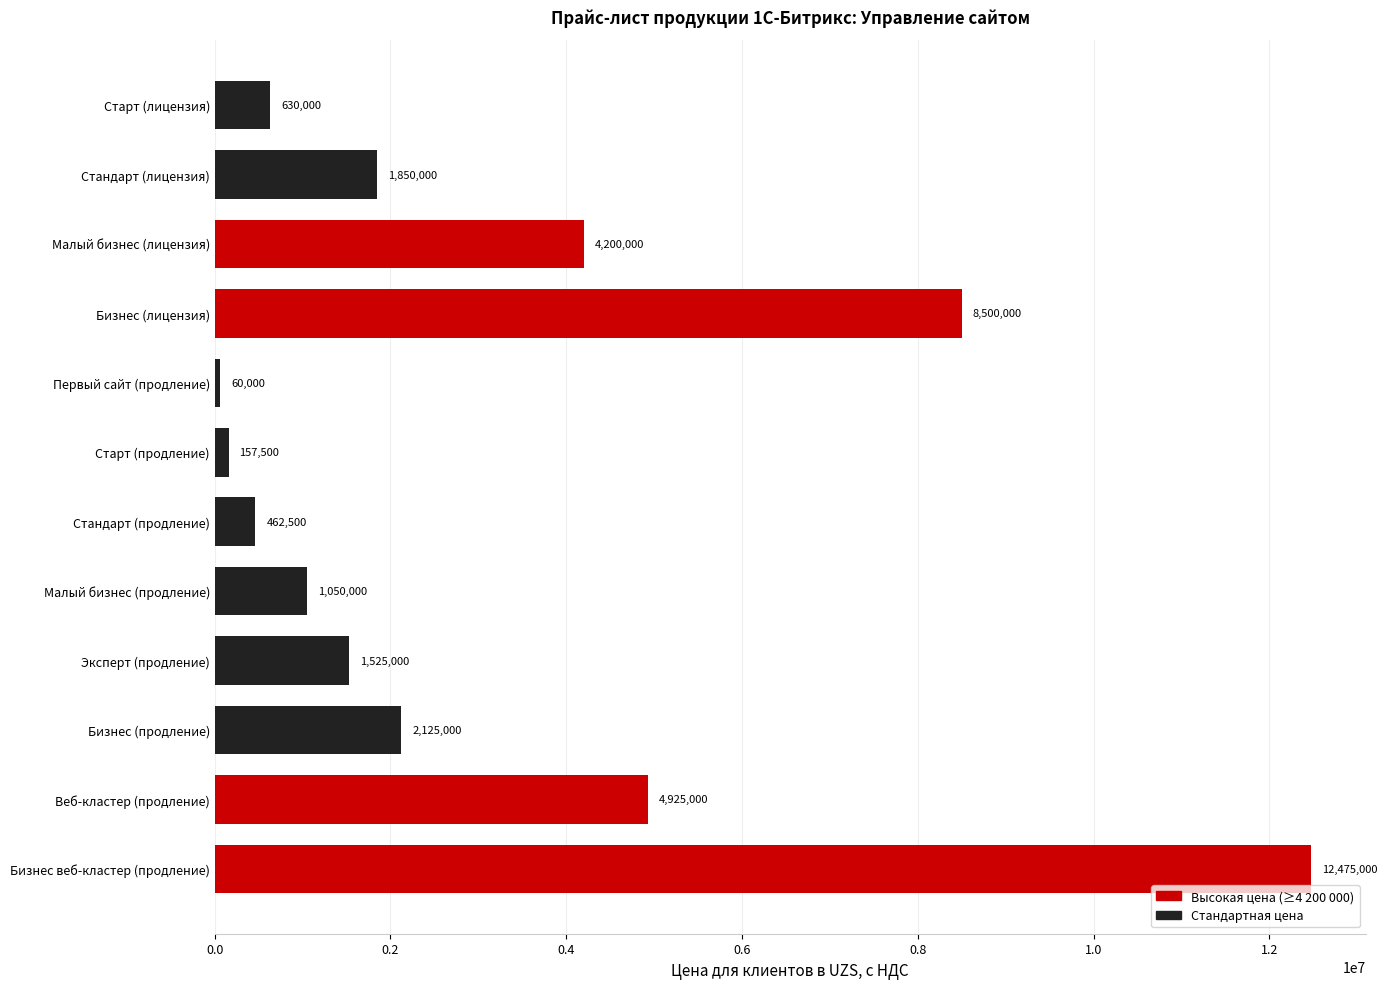

Between Старт (лицензия) and Первый сайт (продление), which is larger?

Старт (лицензия)